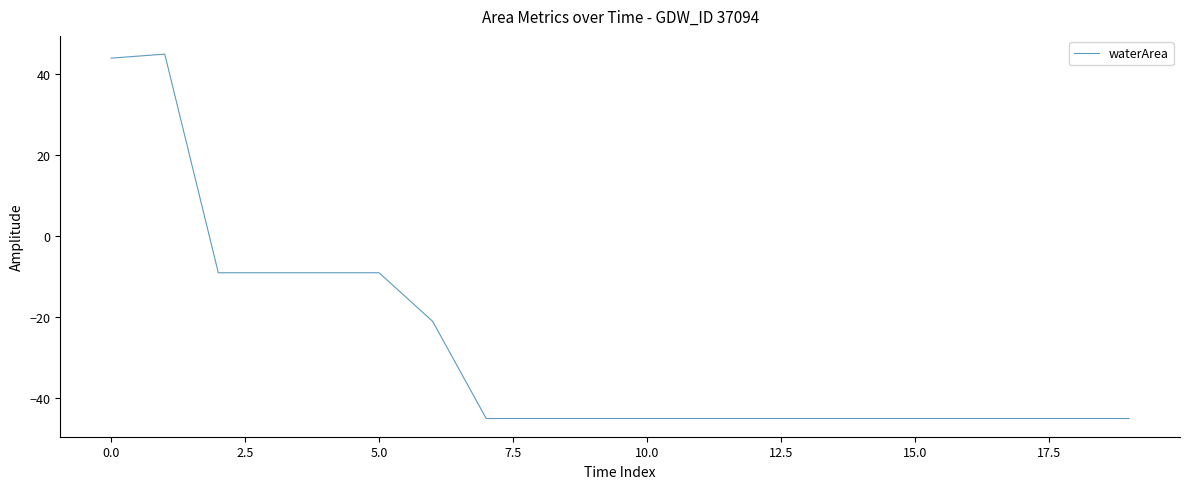

How many categories are shown in the chart?

20